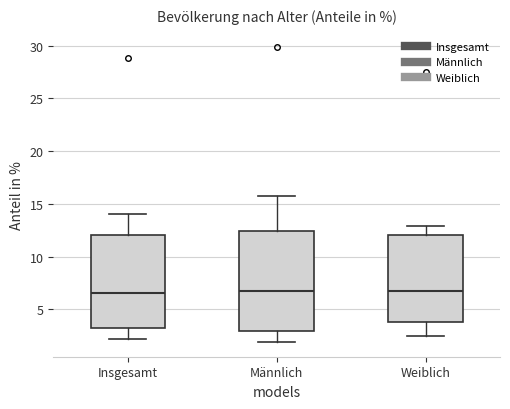

Reading left to right, transcribe this box plot: for each box, give where its median line is, the range the box spans, and where its two whiskers end, as read against the y-axis. The values are not printed on the chart, so give them approximately, as read against the axis.

Insgesamt: median 6.5, box 3.5 to 12.0, whiskers 2.0 to 14.0
Männlich: median 6.5, box 3.0 to 12.5, whiskers 2.0 to 15.5
Weiblich: median 6.5, box 4.0 to 12.0, whiskers 2.5 to 13.0